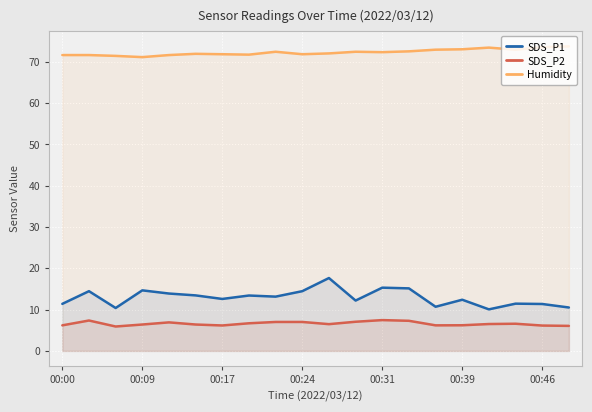

List the series in order of their peak value, highest first.

Humidity, SDS_P1, SDS_P2